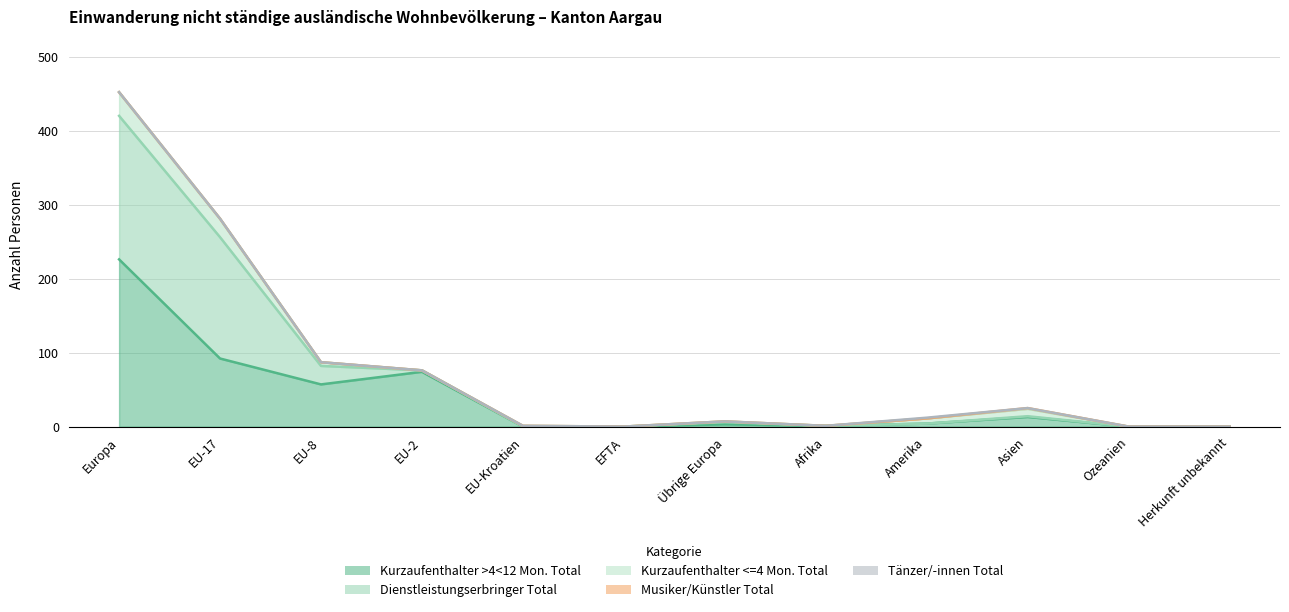

Which series has the largest range (max minus min)?

Kurzaufenthalter >4<12 Mon. Total